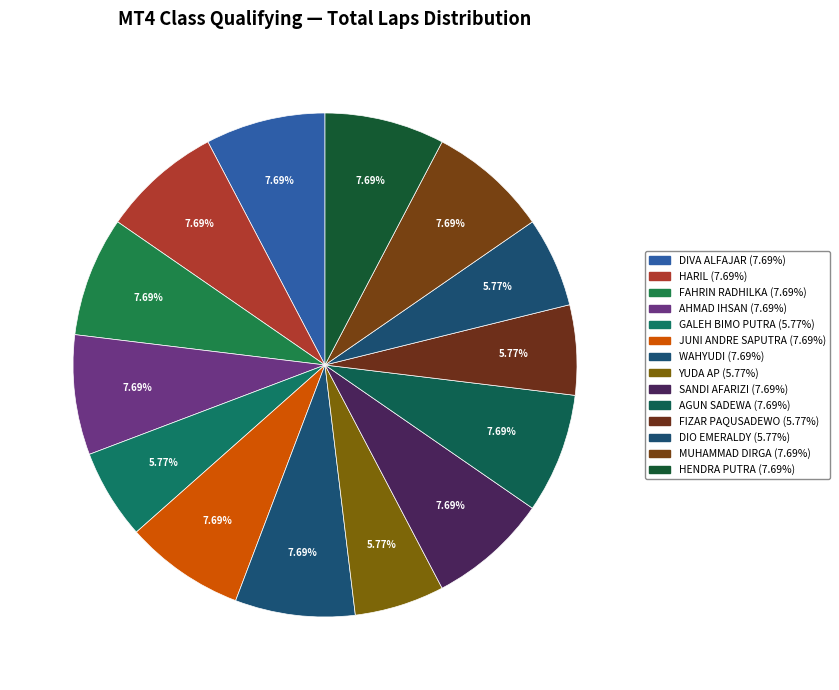

Does WAHYUDI account for over 50% of the chart?

No